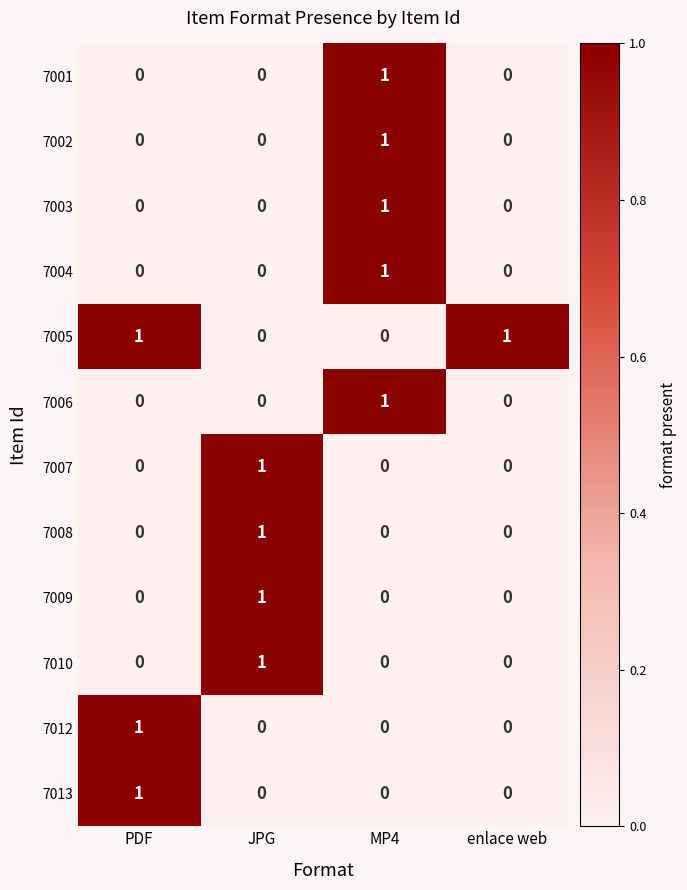

How many categories are shown in the chart?

4